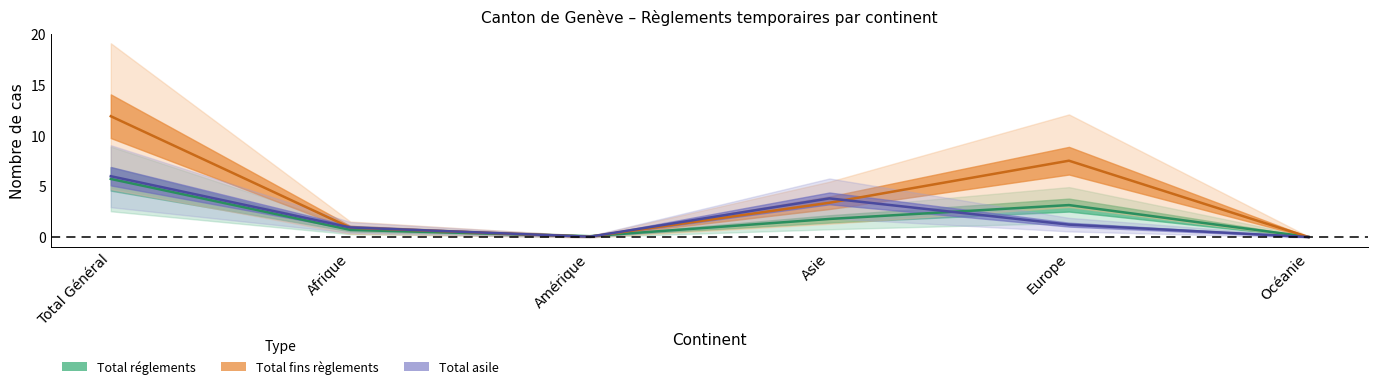

True or false: Total_reglements and Total_asile intersect in this chart.

True